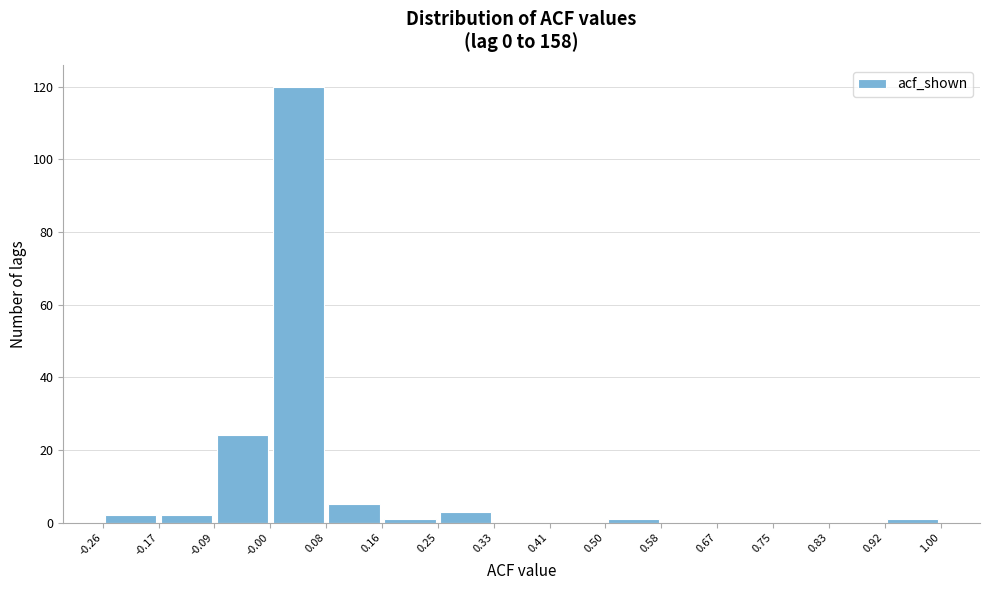

Which range on the x-axis has the tallest bar?

-0.00 to 0.08